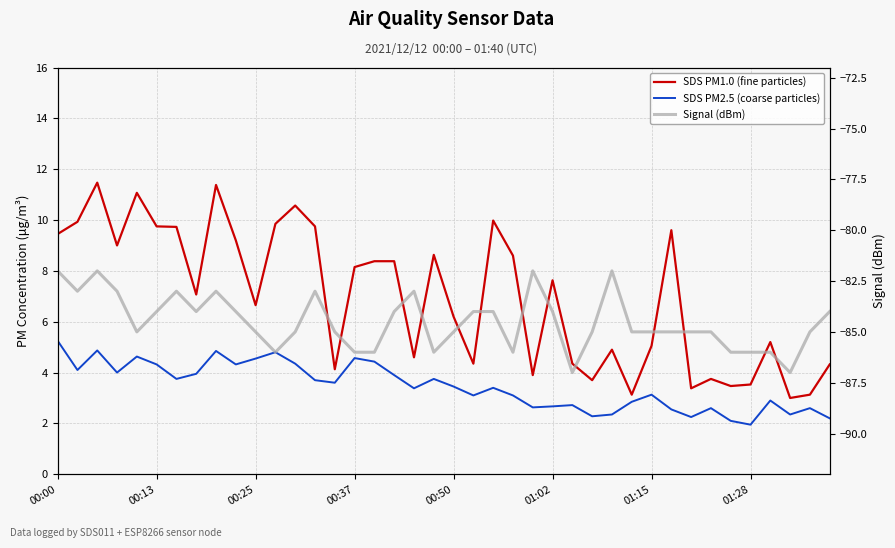

Where does the SDS PM1.0 (fine particles) series first go above 7?

00:00